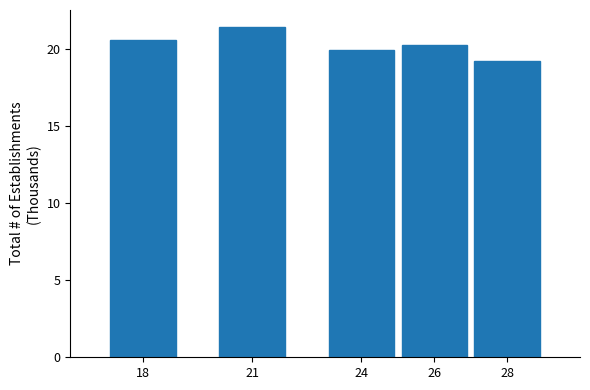

Reading right to left, list all the values displayed in this chart.

19.2	20.3	19.9	21.5	20.6